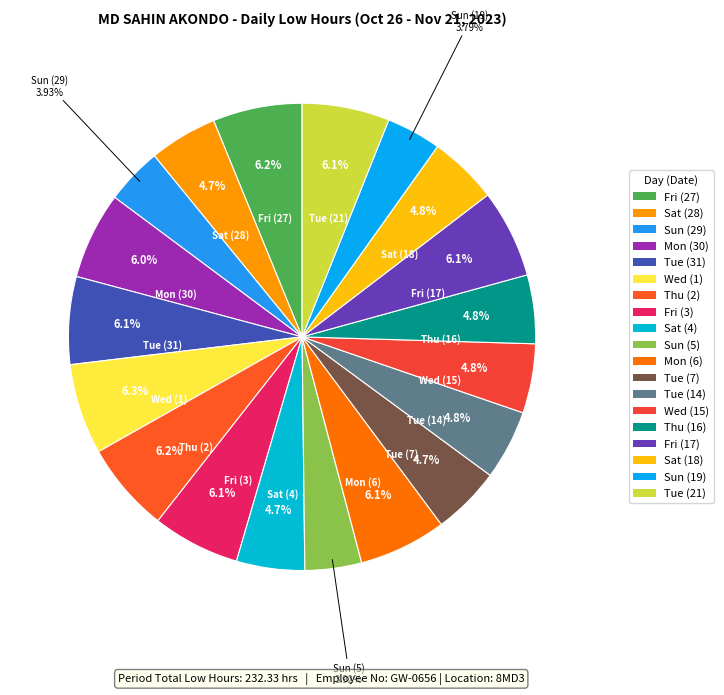

How many segments does this pie chart have?

19